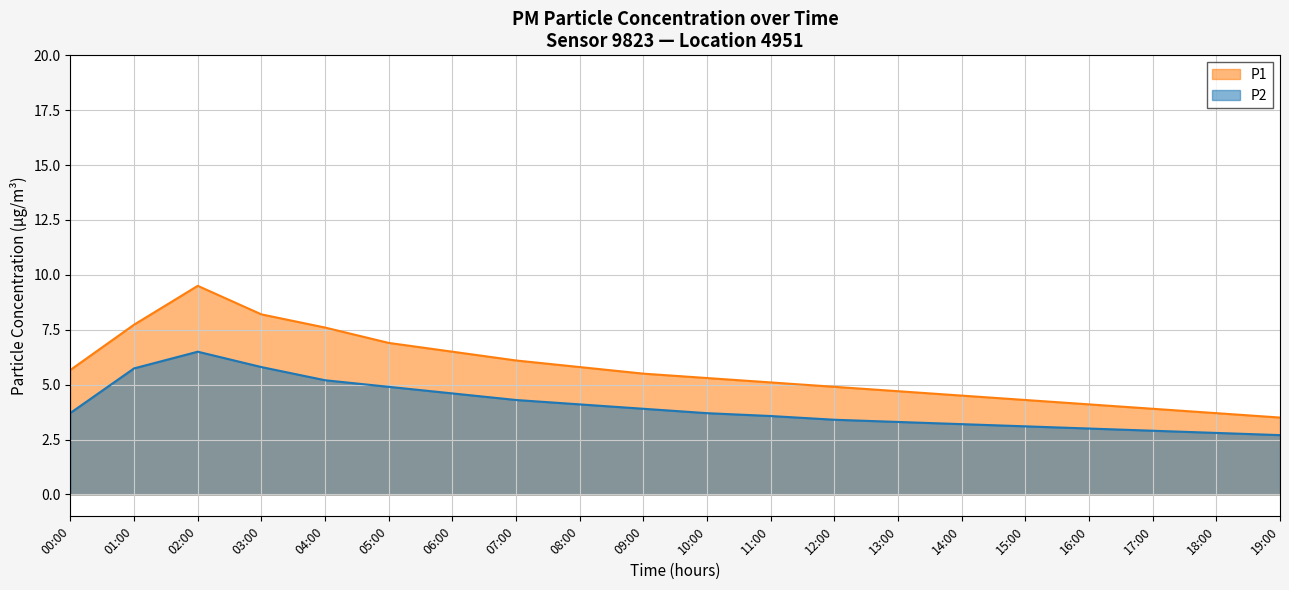

At how many categories does at least one series exceed 5?

12